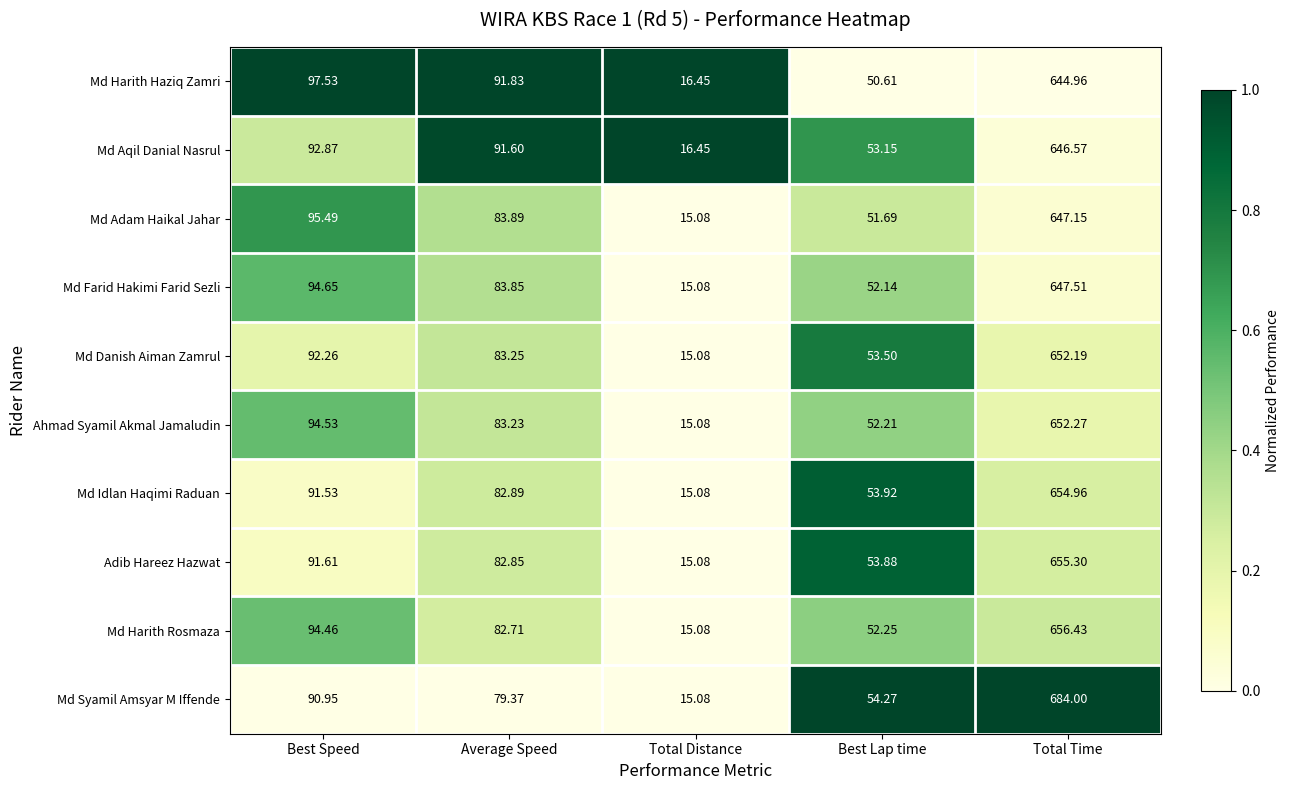

At which category does the chart reach its peak across all series?

Total Time